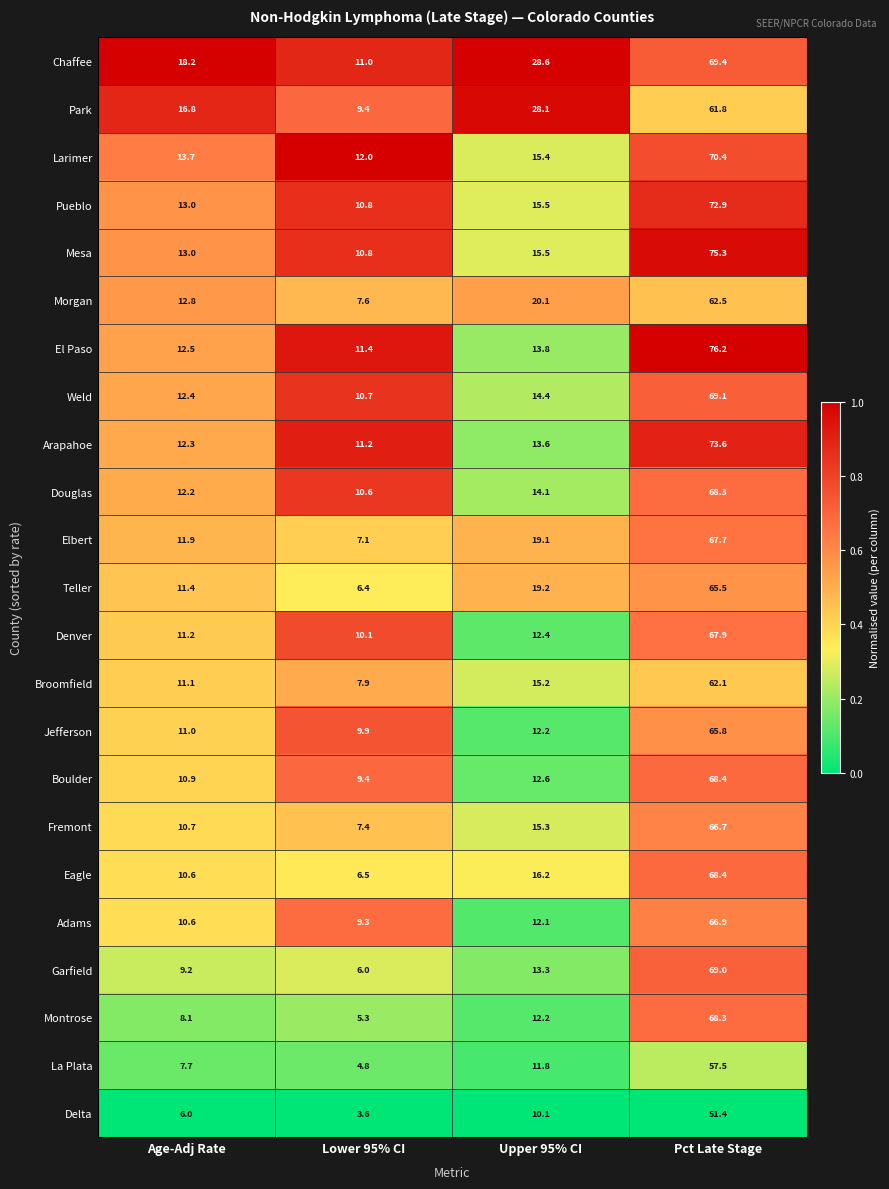

Read the Larimer value at Lower 95% CI.

12.0